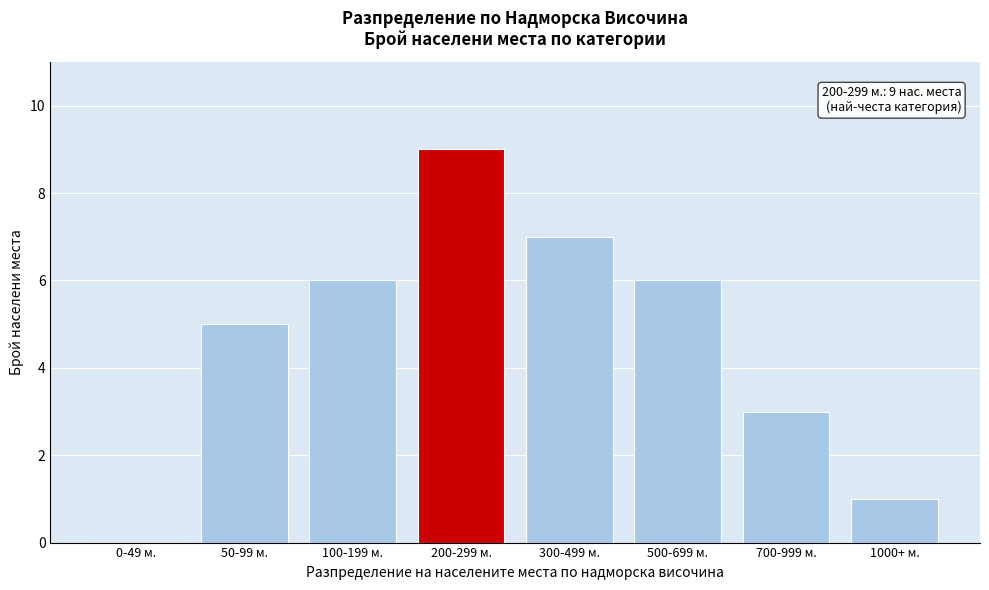

Reading left to right, list all the values displayed in this chart.

0-49 м.=0	50-99 м.=5	100-199 м.=6	200-299 м.=9	300-499 м.=7	500-699 м.=6	700-999 м.=3	1000+ м.=1